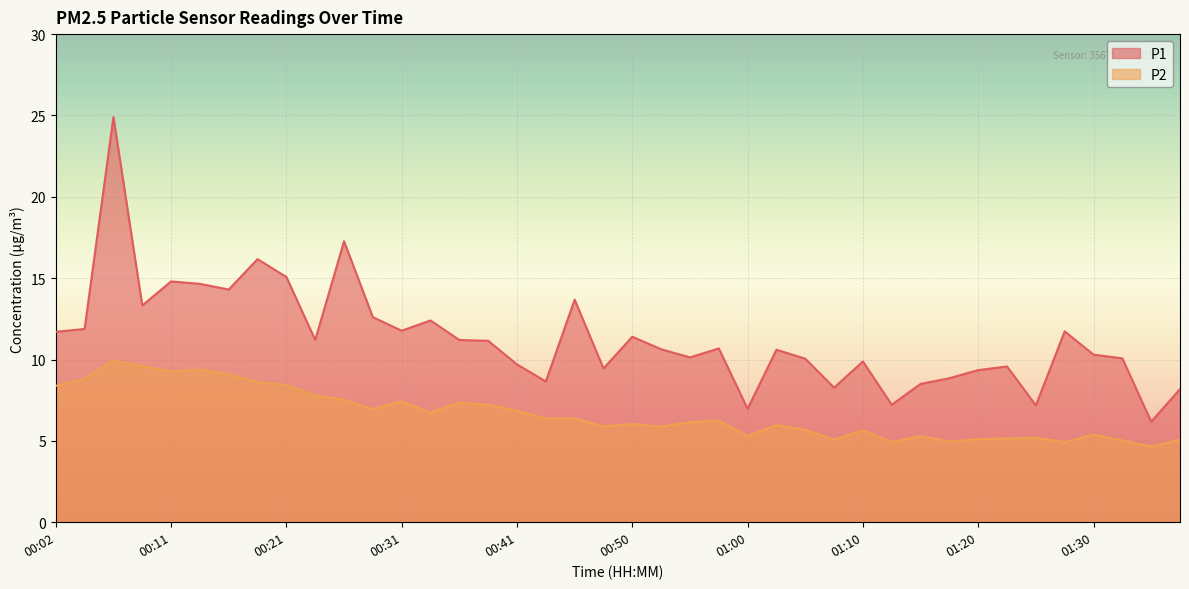

List the series in order of their peak value, highest first.

P1, P2